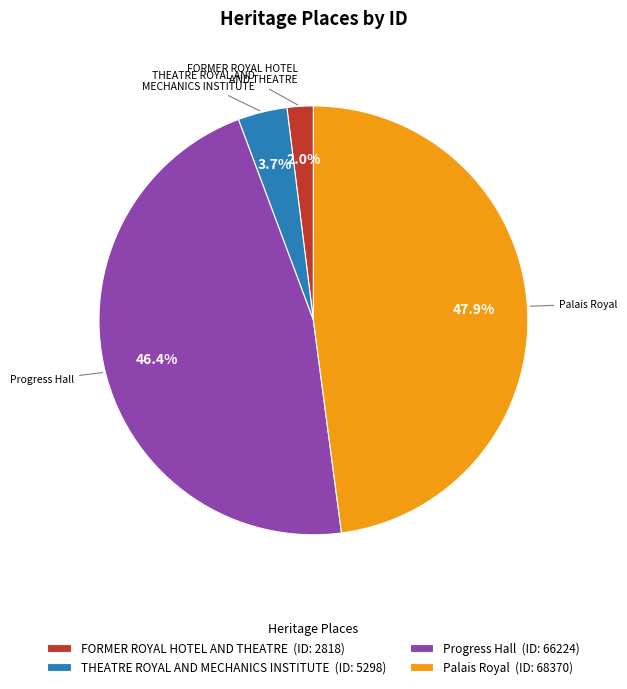

To the nearest percent, what is the difference between the Progress Hall and THEATRE ROYAL AND MECHANICS INSTITUTE slice percentages?

43%